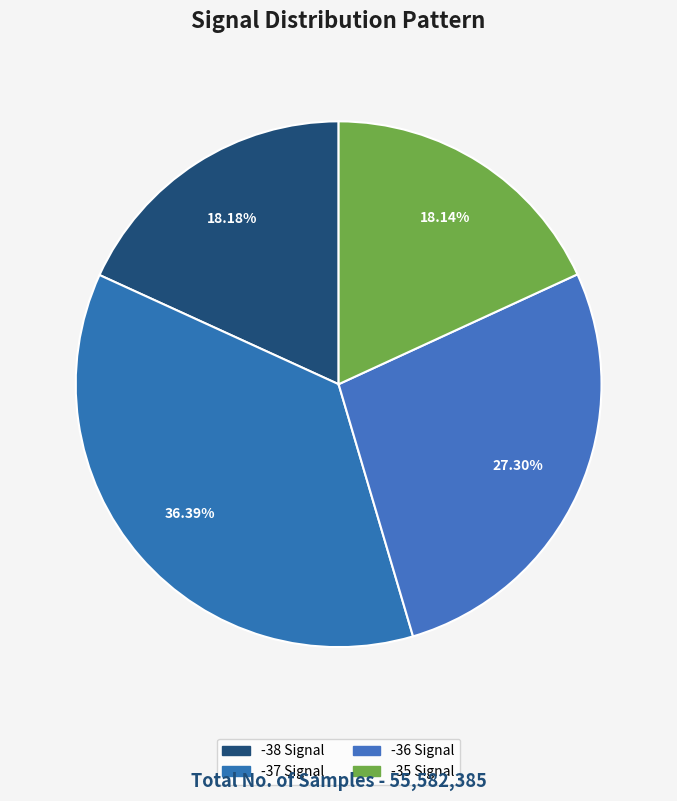

How many slices are in this pie chart?

4